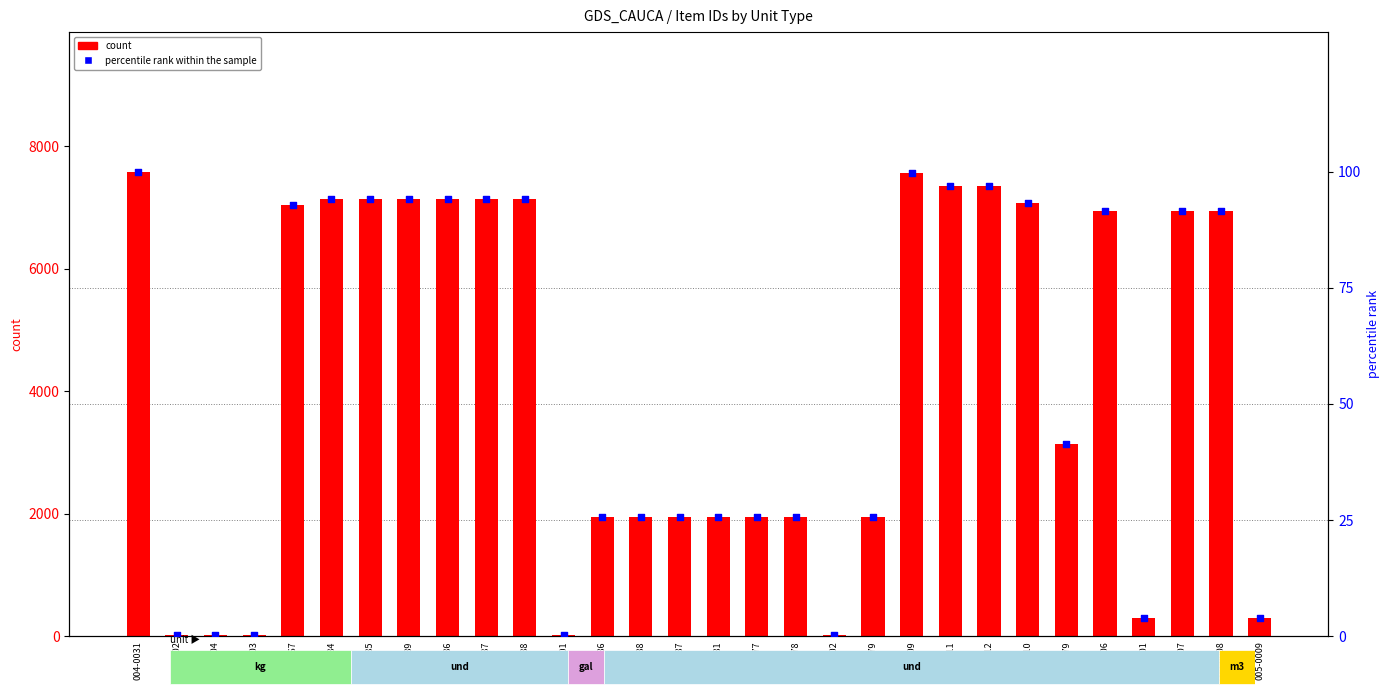

Is the value of count at 140-0087 greater than the value of percentile rank within the sample at 090-0006?

Yes